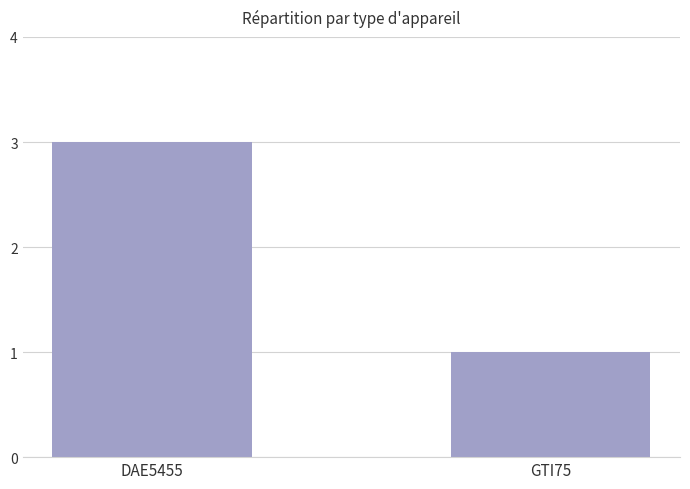

What is the difference between the values at GTI75 and DAE5455?

2